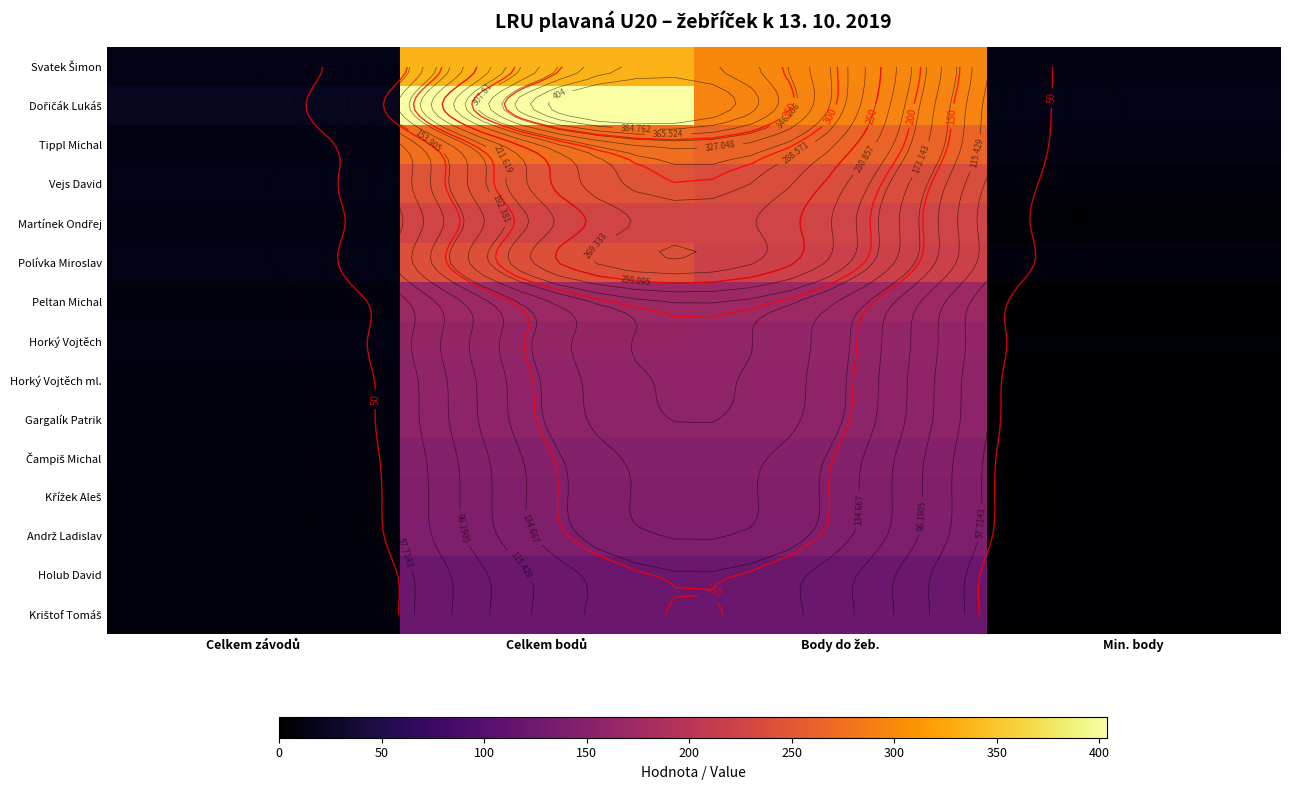

What is the difference between the Svatek Šimon values at Celkem bodů and Body do žeb.?

38